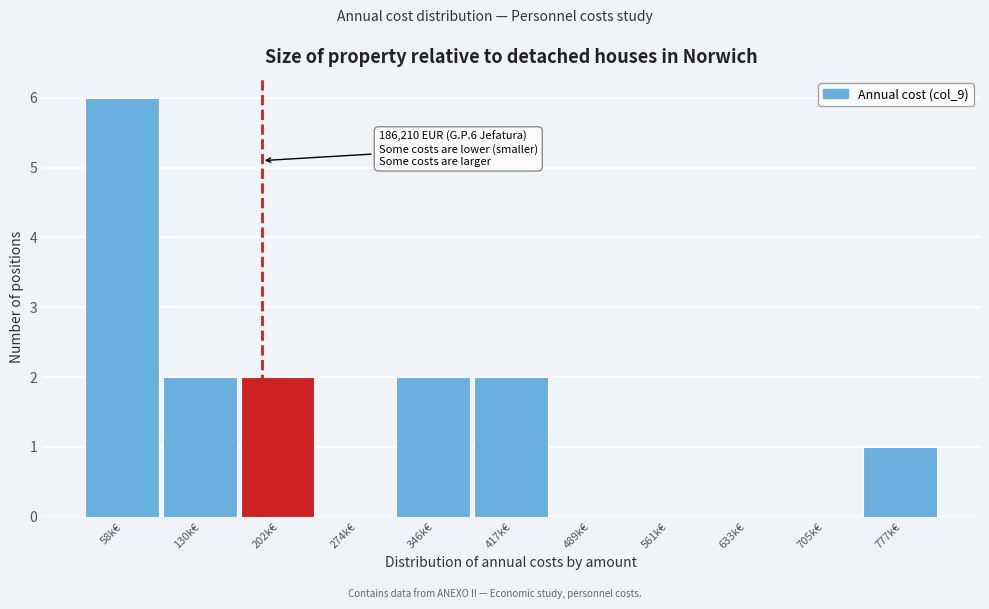

Reading right to left, extract all data points from this chart.

777k€=1	705k€=0	633k€=0	561k€=0	489k€=0	417k€=2	346k€=2	274k€=0	202k€=2	130k€=2	58k€=6